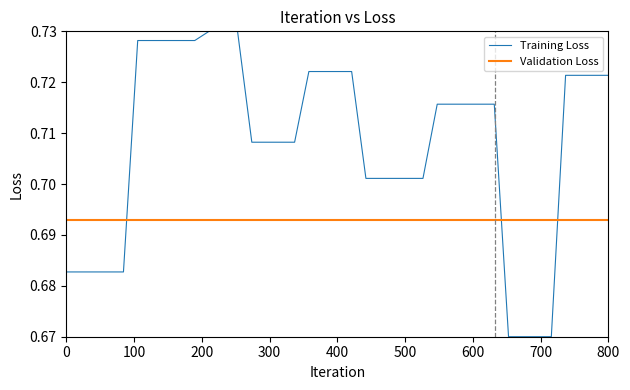

Which series has the largest total across all categories?

Training Loss